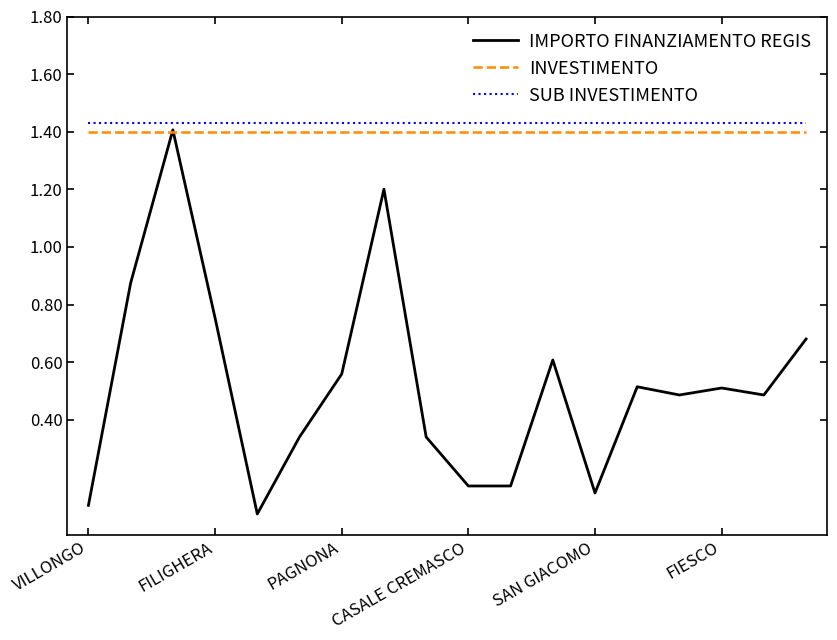

True or false: INVESTIMENTO and SUB INVESTIMENTO intersect in this chart.

False